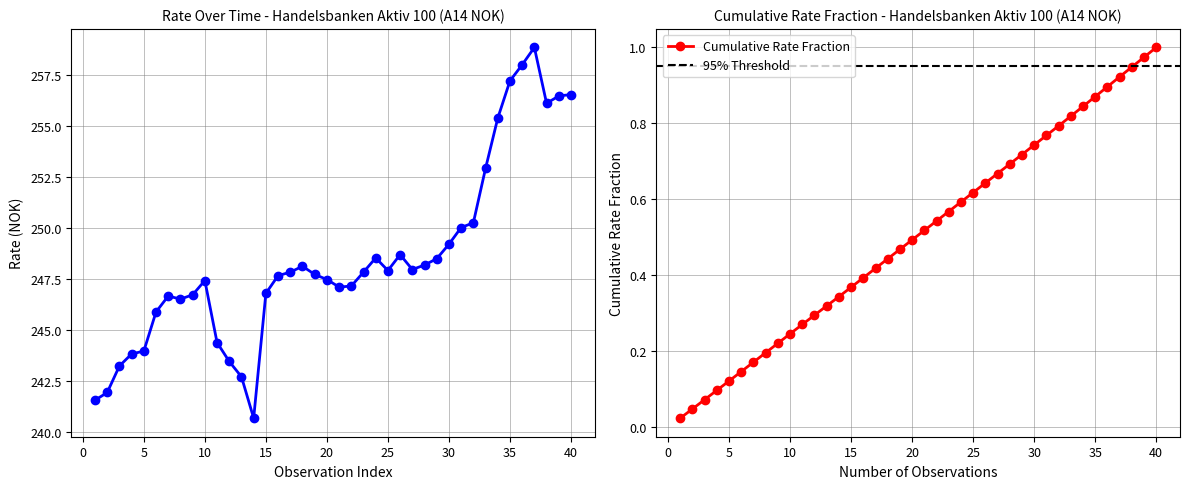

Count the number of values greater than 247.

26